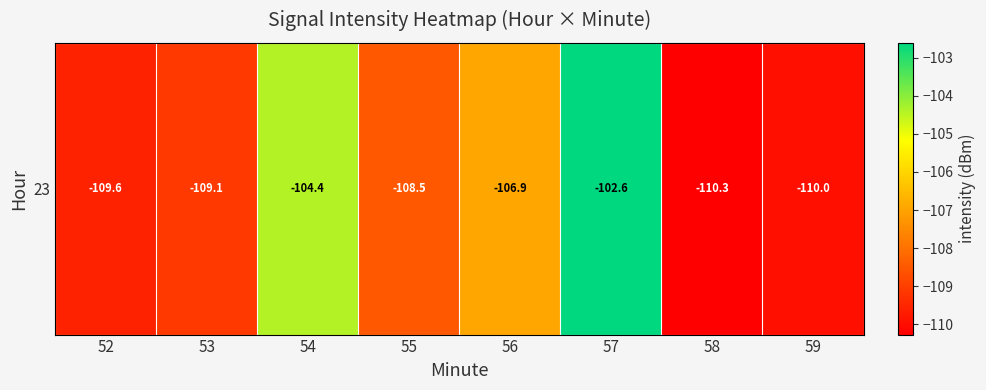

What is the change in value from 52 to 56?

+2.6